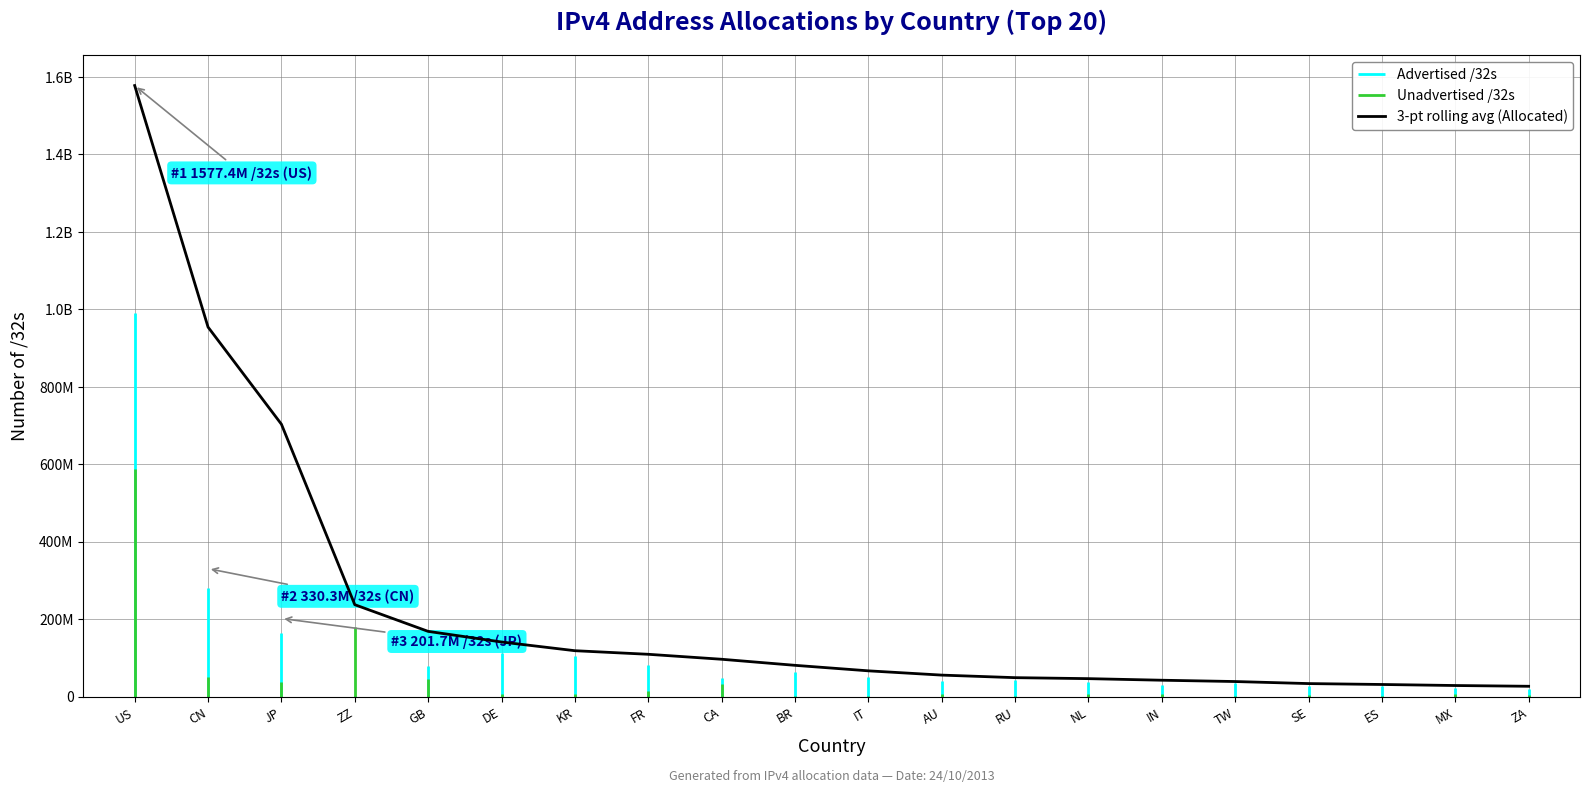

Reading left to right, extract all data points from this chart.

Allocated /32s: 1577401472	330280448	201686528	179772680	123591952	119495528	112271104	95864592	80983552	65310464	53200800	47893248	45551648	45535744	35681024	35404288	29685160	28715072	27374848	23790848
Advertised /32s: 990653568	279733760	165086912	372736	78039940	111901696	105798656	80507392	48878848	62579200	50985216	40901116	42898432	38162176	29166592	34481664	26327936	27128064	21519872	19838464
Unadvertised /32s: 586747904	50546688	36599616	179399944	45552012	7593832	6472448	15357200	32104704	2731264	2215584	6992132	2653216	7373568	6514432	922624	3357224	1587008	5854976	3952384